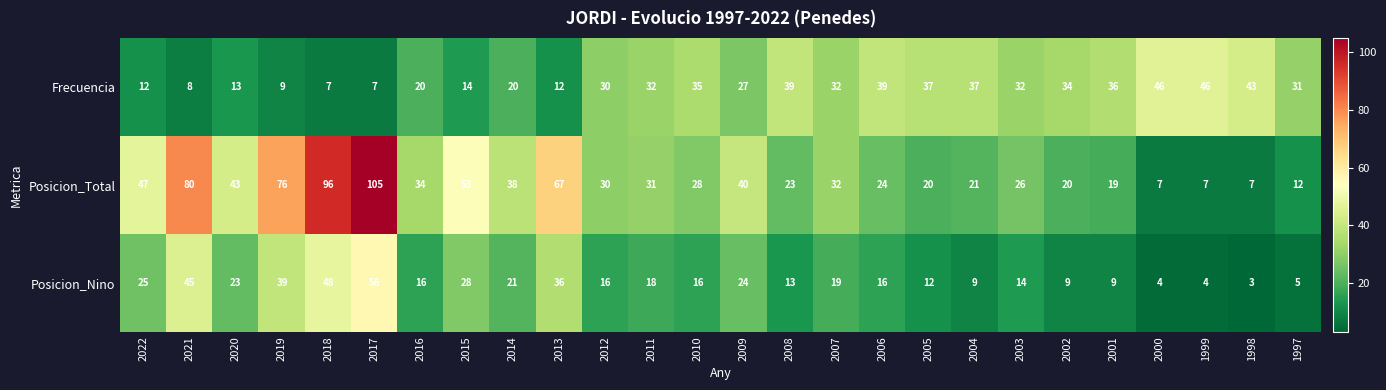

List the series in order of their overall mean, lowest first.

Posicion_Nino, Frecuencia, Posicion_Total